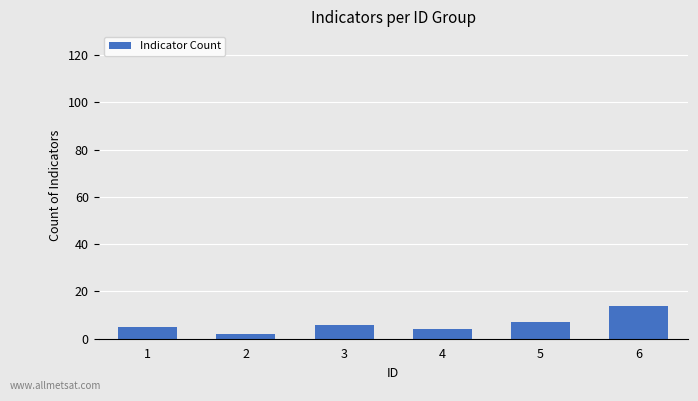

Approximately how many times larger is the value at 1 compared to 3?

0.8